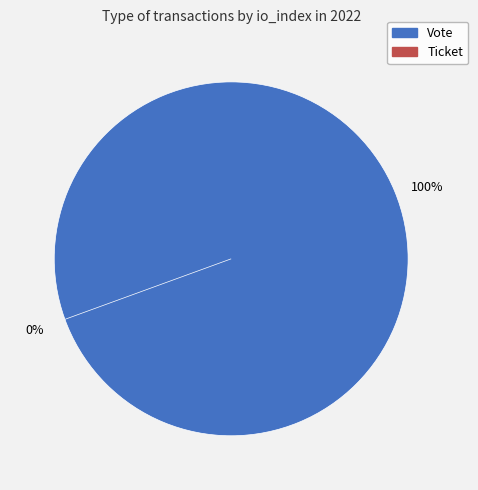

Count the number of slices in the pie.

2